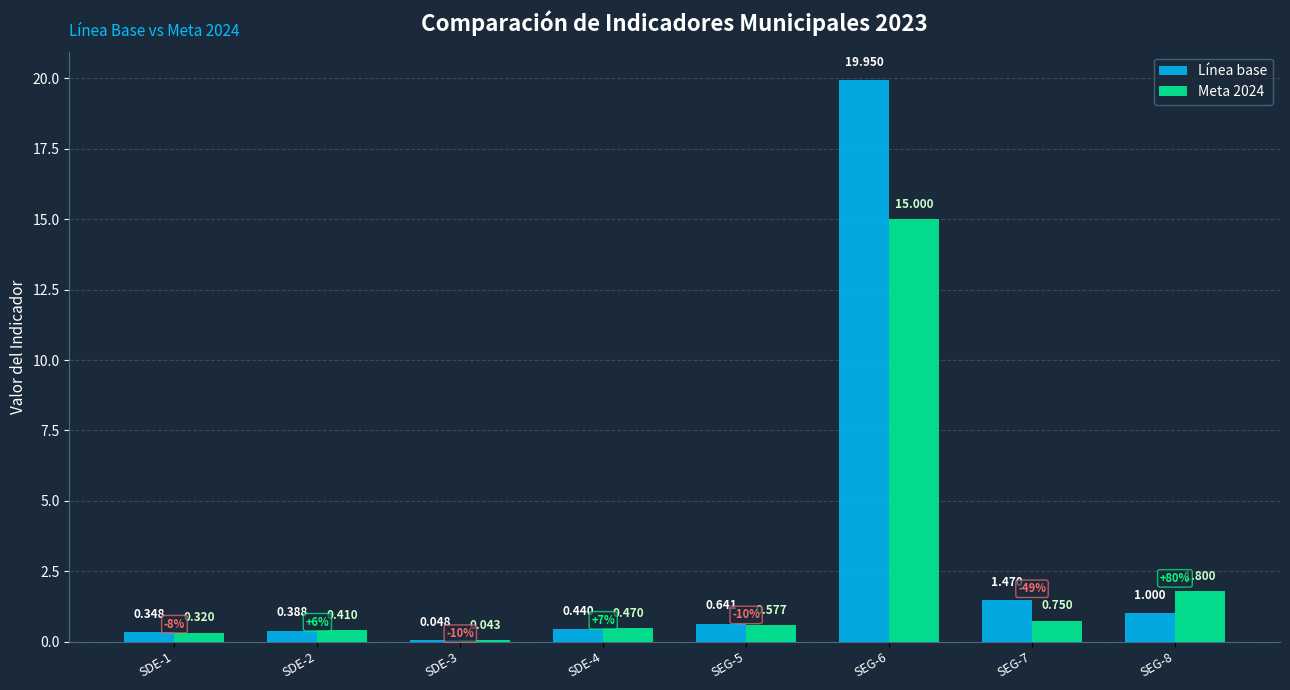

Is the value of Línea base at SDE-3 greater than the value of Meta 2024 at SEG-7?

No